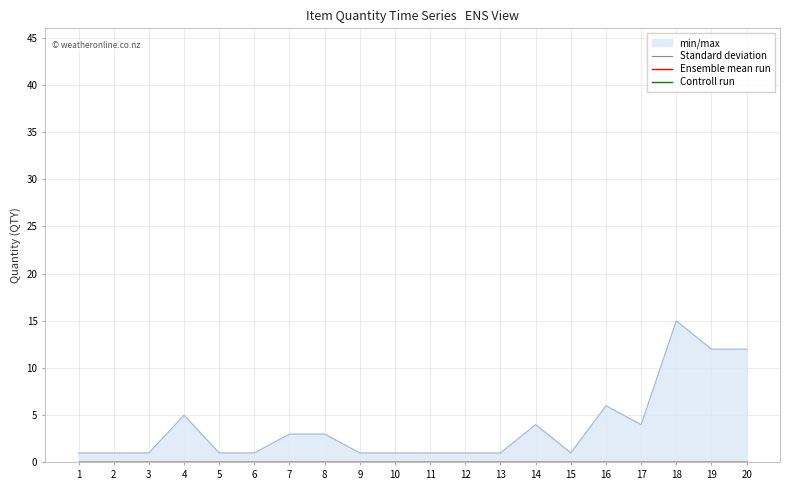

How many lines are shown in the chart?

4